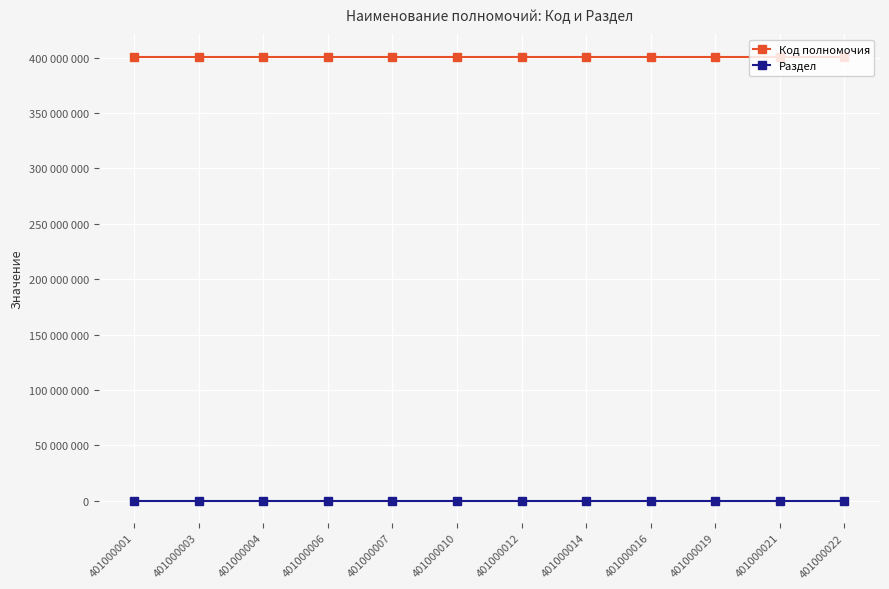

Does the chart have visible grid lines?

Yes